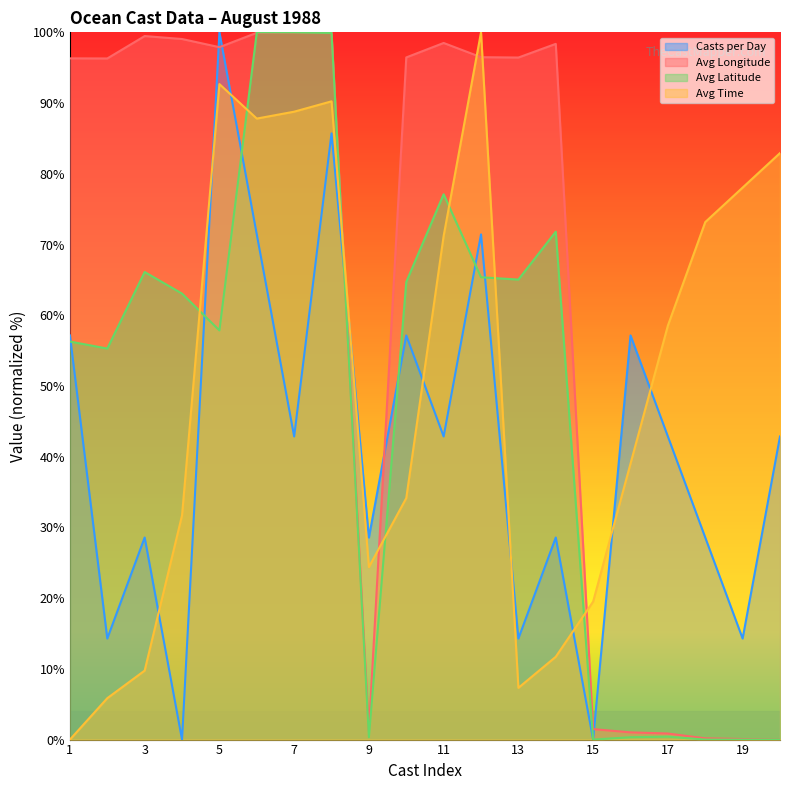

Is it true that Avg Time equals 52.6 at 16?

False